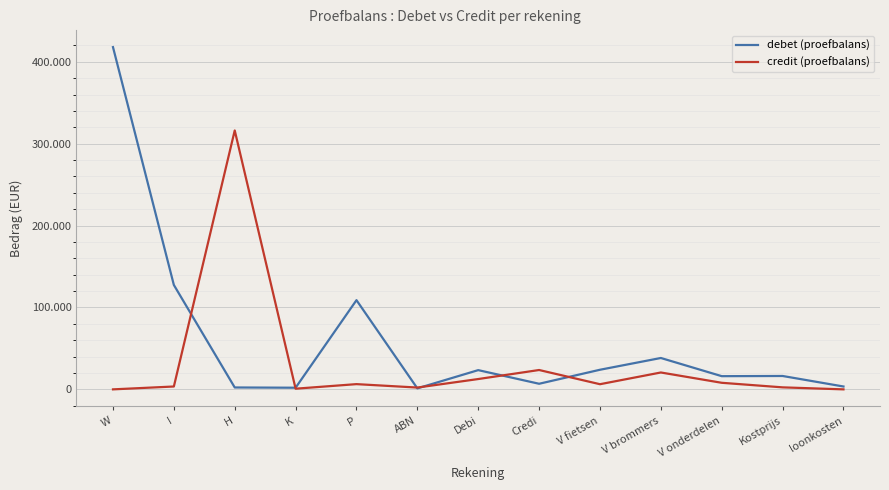

What are all the series names shown in the legend?

debet (proefbalans), credit (proefbalans)